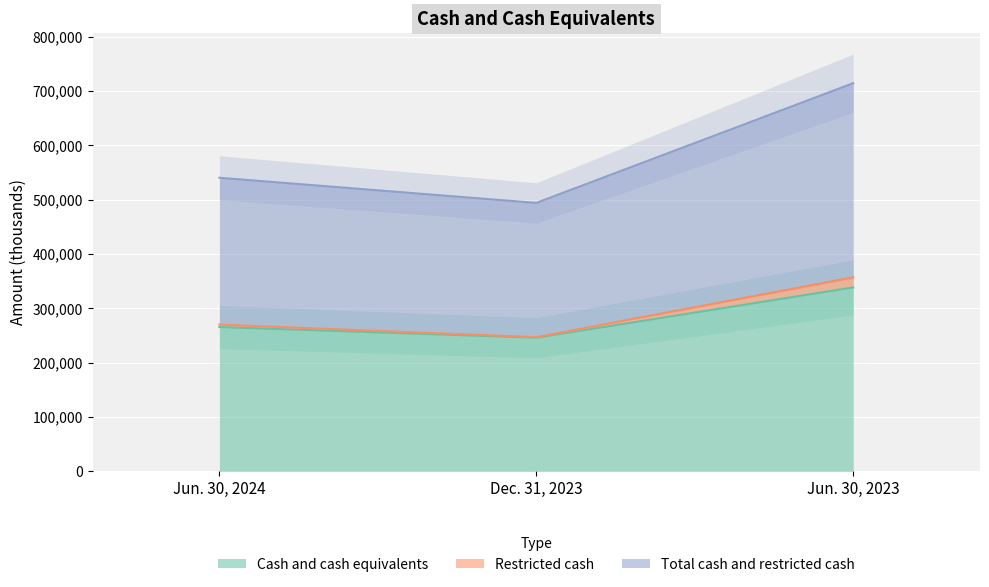

Reading left to right, extract all data points from this chart.

Cash and cash equivalents: 265563	245939	338431
Restricted cash: 270085	246961	357083
Total cash and restricted cash: 540170	493922	714166